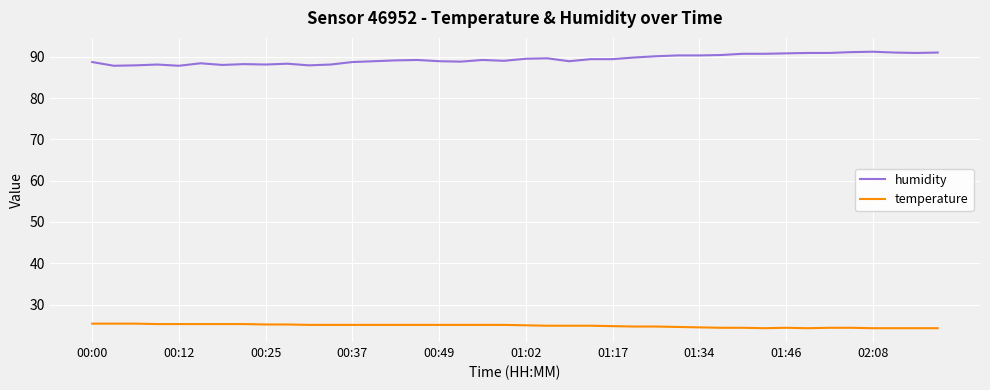

What is the difference between the maximum and minimum values in the humidity series?

3.4